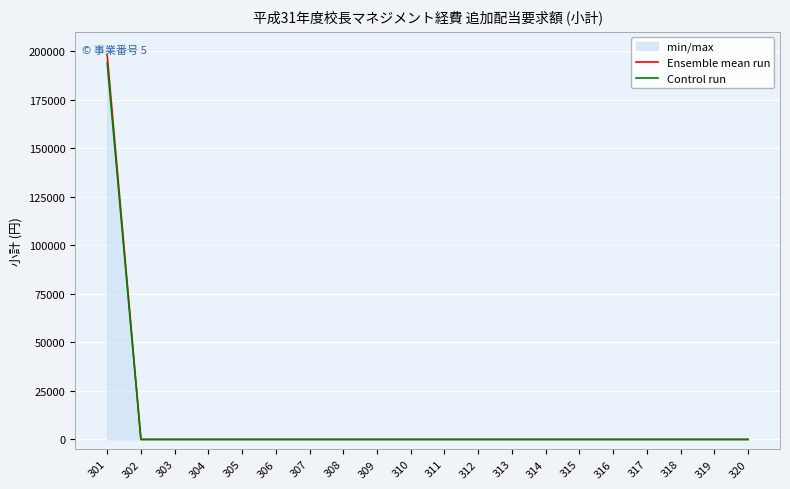

What is the sum of all Control run values?

194040